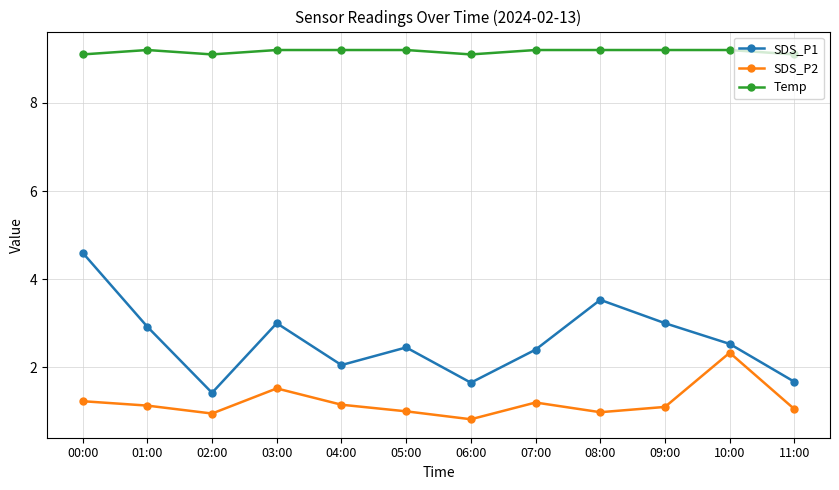

Rank the series by their maximum value, from lowest to highest.

SDS_P2, SDS_P1, Temp